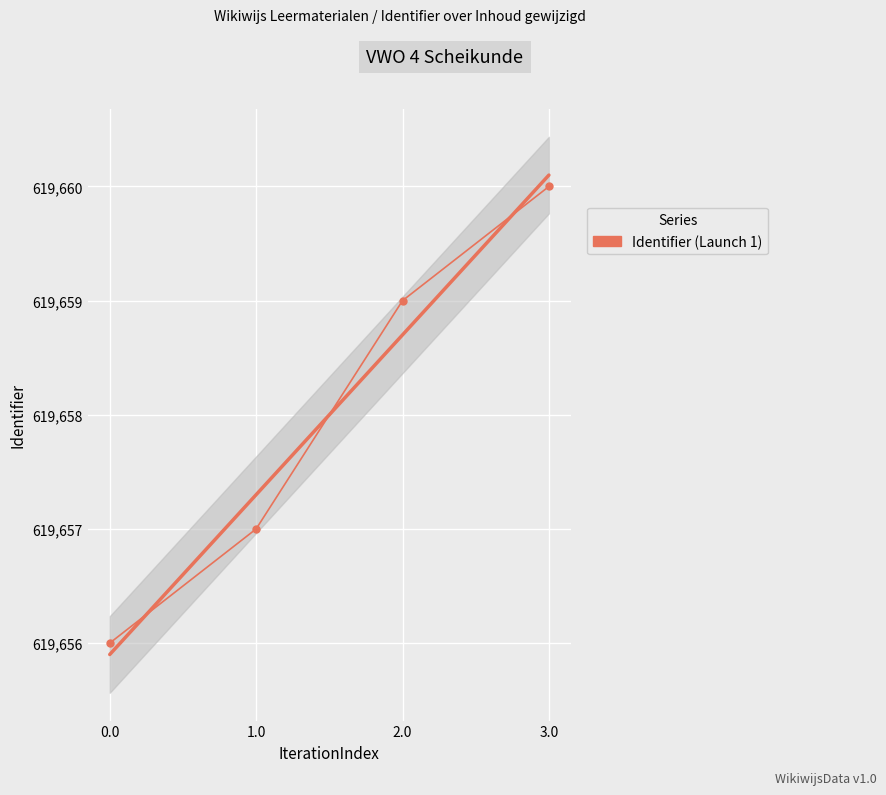

What is the change in value from 0.0 to 1.0?

+1